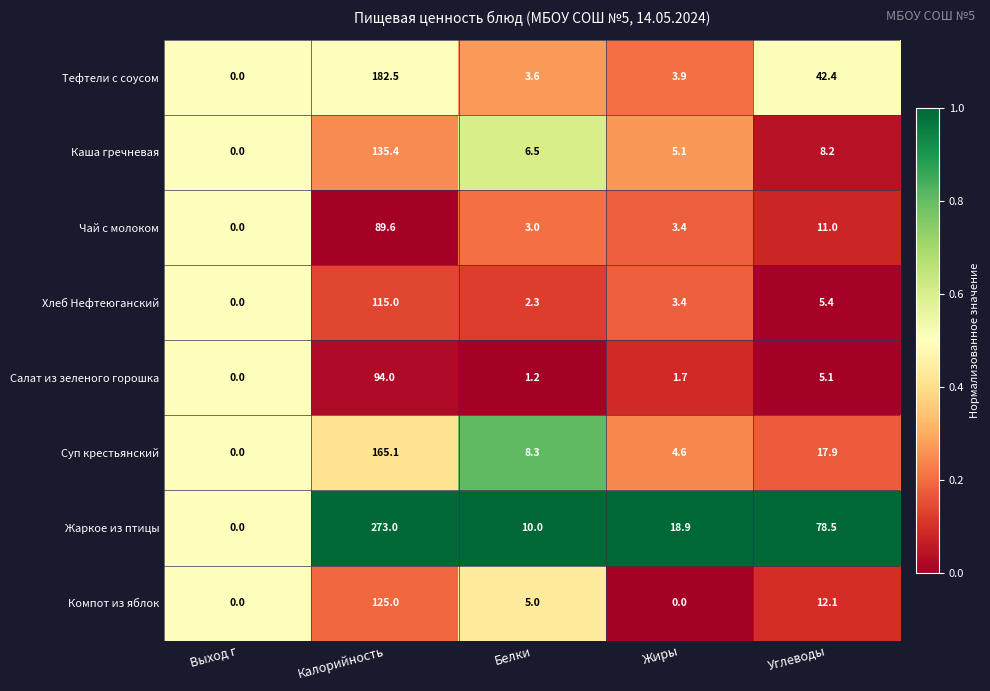

What is the highest value of the Жаркое из птицы series?

273.0